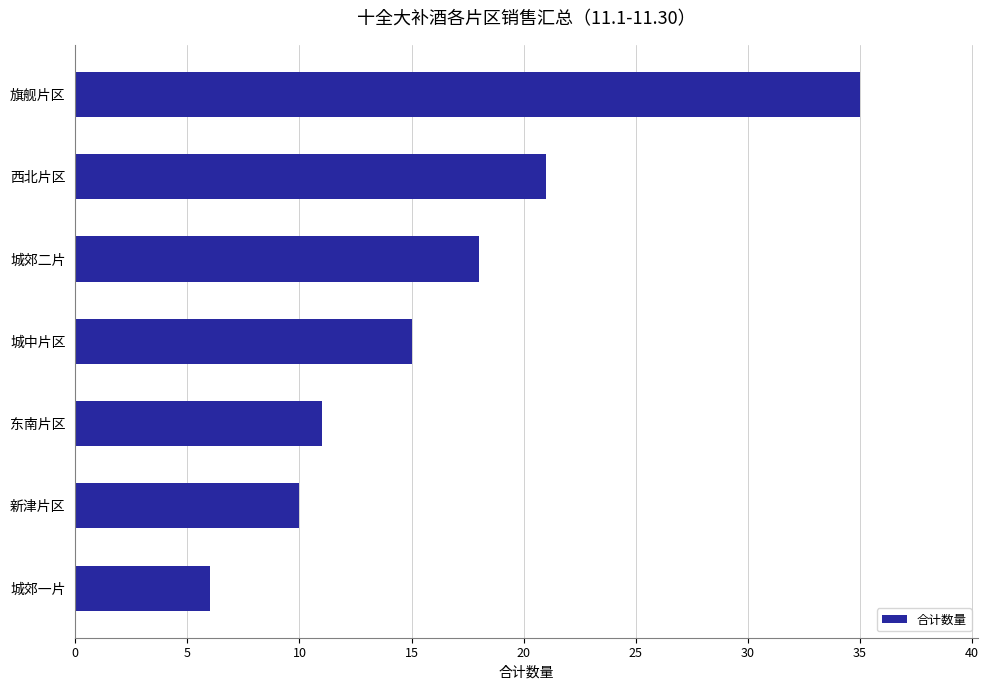

List the labels in order of value, largest first.

旗舰片区, 西北片区, 城郊二片, 城中片区, 东南片区, 新津片区, 城郊一片